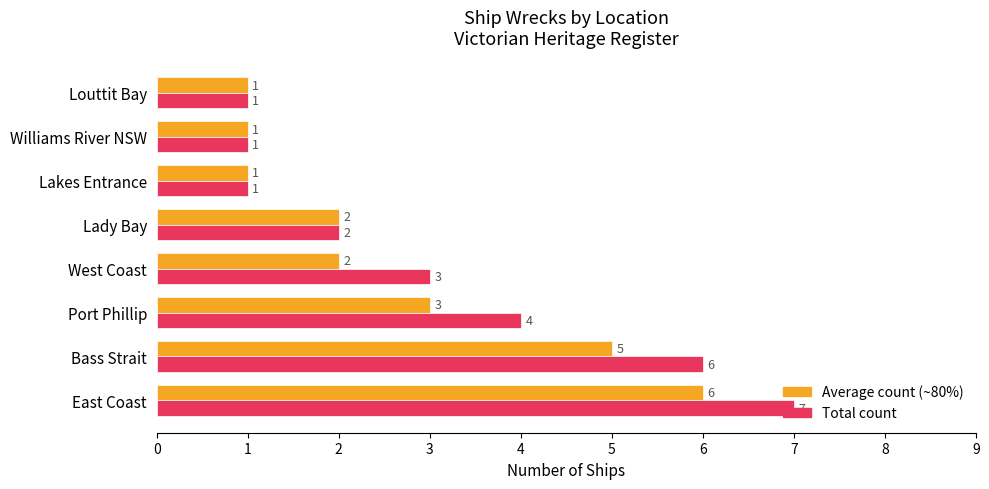

At which category is the sum across all series the highest?

East Coast